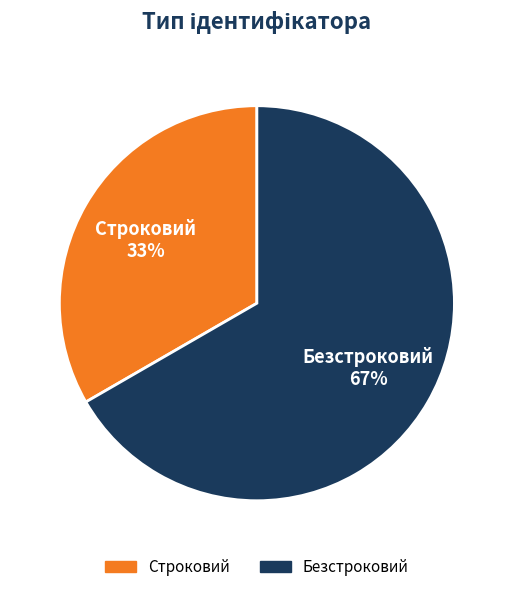

Which category has the biggest portion of the pie?

Безстроковий